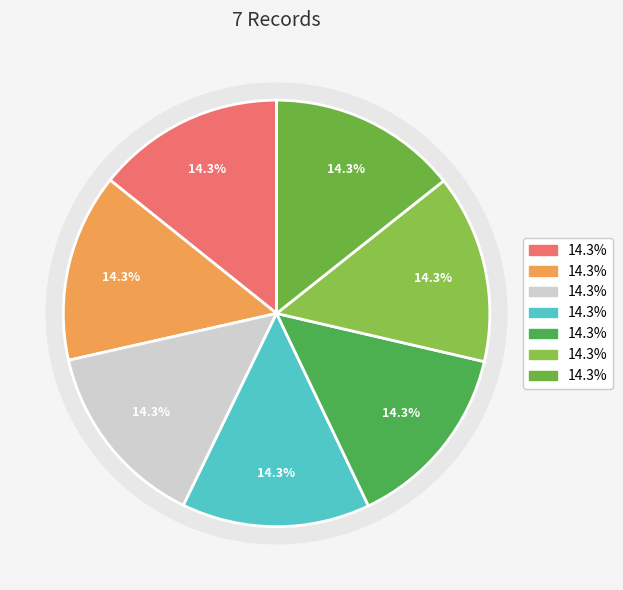

To the nearest percent, what percentage of the pie is Adele Macoul Baptism Record?

14%